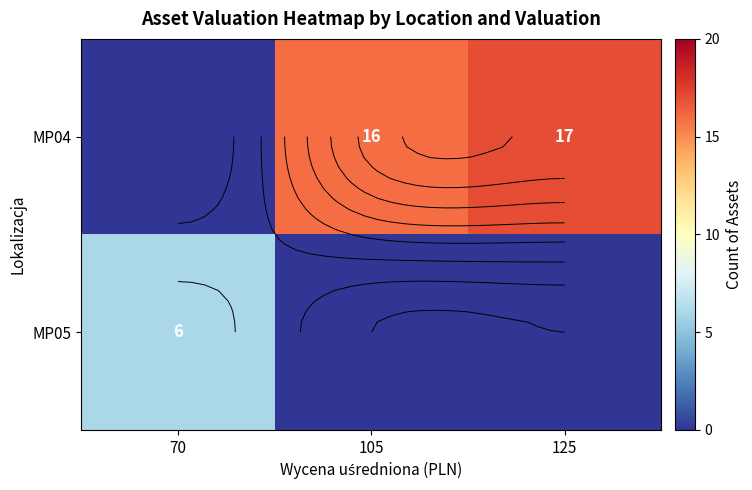

Is the value of MP05 at 125 greater than the value of MP04 at 125?

No